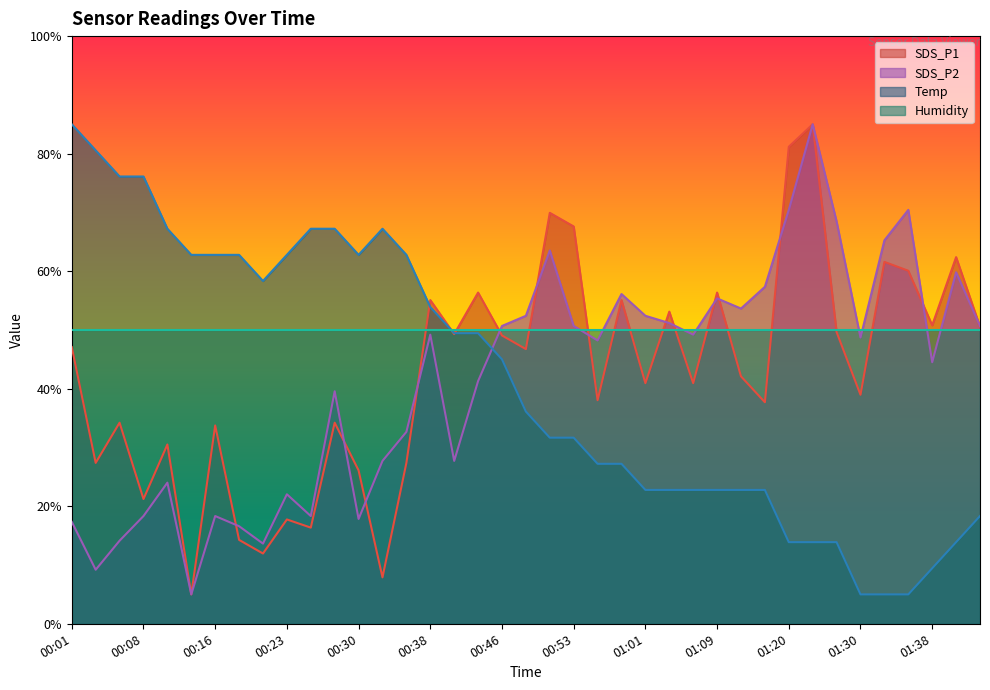

How many interior local peaks does the SDS_P2 series have?

11